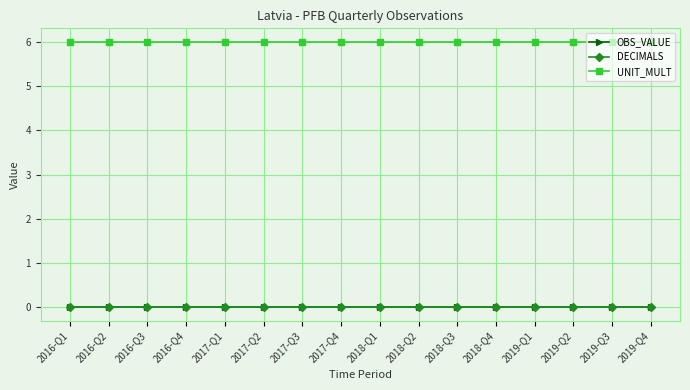

Reading left to right, extract all data points from this chart.

OBS_VALUE: 0	0	0	0	0	0	0	0	0	0	0	0	0	0	0	0
DECIMALS: 0	0	0	0	0	0	0	0	0	0	0	0	0	0	0	0
UNIT_MULT: 6	6	6	6	6	6	6	6	6	6	6	6	6	6	6	6